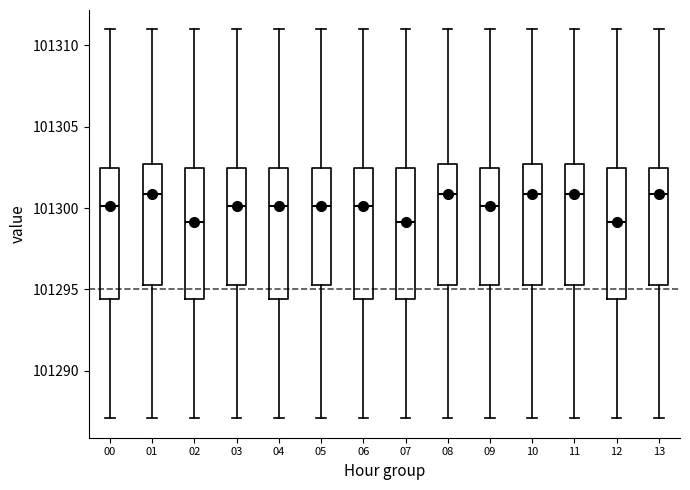

Reading left to right, read every box against the y-axis: the position of its median line, the range the box covers, and the ends of its whiskers. The values are not printed on the chart, so give them approximately, as read against the axis.

00: median 101300.0, box 101294.5 to 101302.5, whiskers 101287.0 to 101311.0
01: median 101301.0, box 101295.5 to 101302.5, whiskers 101287.0 to 101311.0
02: median 101299.0, box 101294.5 to 101302.5, whiskers 101287.0 to 101311.0
03: median 101300.0, box 101295.5 to 101302.5, whiskers 101287.0 to 101311.0
04: median 101300.0, box 101294.5 to 101302.5, whiskers 101287.0 to 101311.0
05: median 101300.0, box 101295.5 to 101302.5, whiskers 101287.0 to 101311.0
06: median 101300.0, box 101294.5 to 101302.5, whiskers 101287.0 to 101311.0
07: median 101299.0, box 101294.5 to 101302.5, whiskers 101287.0 to 101311.0
08: median 101301.0, box 101295.5 to 101302.5, whiskers 101287.0 to 101311.0
09: median 101300.0, box 101295.5 to 101302.5, whiskers 101287.0 to 101311.0
10: median 101301.0, box 101295.5 to 101302.5, whiskers 101287.0 to 101311.0
11: median 101301.0, box 101295.5 to 101302.5, whiskers 101287.0 to 101311.0
12: median 101299.0, box 101294.5 to 101302.5, whiskers 101287.0 to 101311.0
13: median 101301.0, box 101295.5 to 101302.5, whiskers 101287.0 to 101311.0